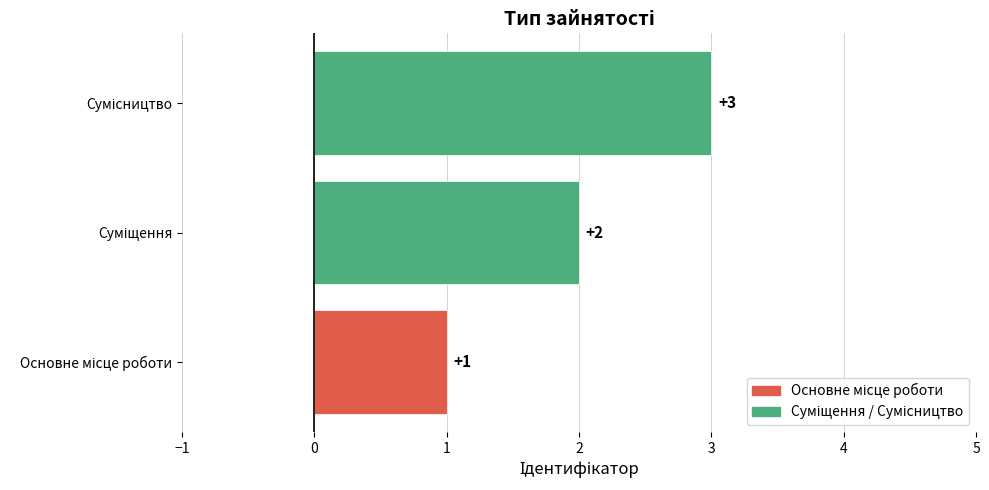

What is the maximum value shown in the chart?

3